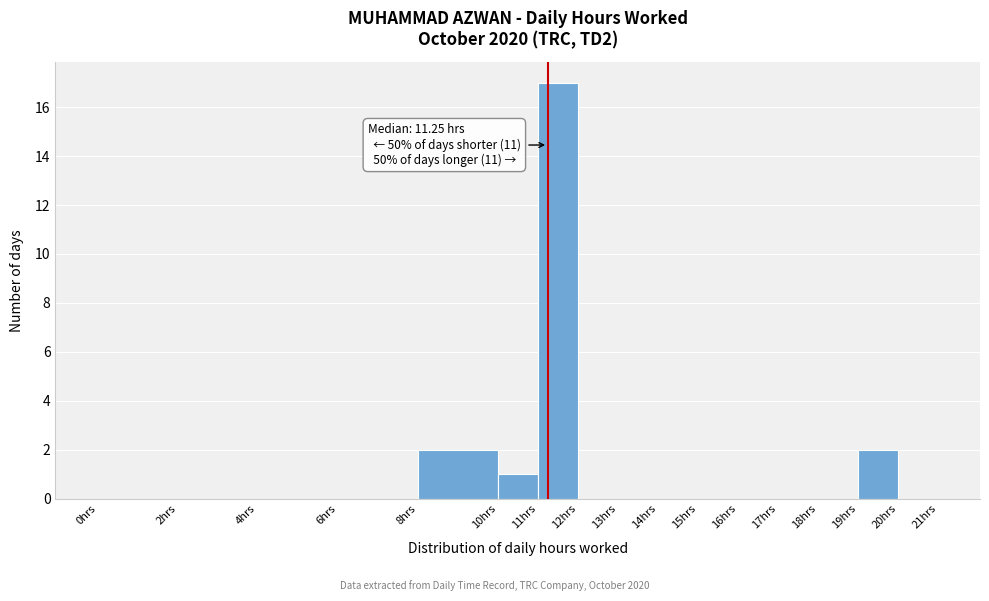

Over which range of the x-axis is the bar tallest?

11 to 12